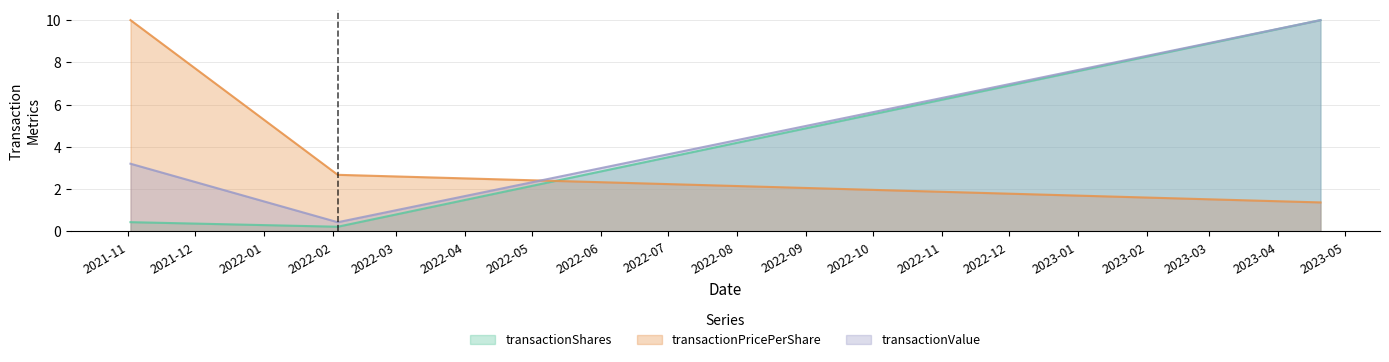

Which series has the largest range (max minus min)?

transactionShares